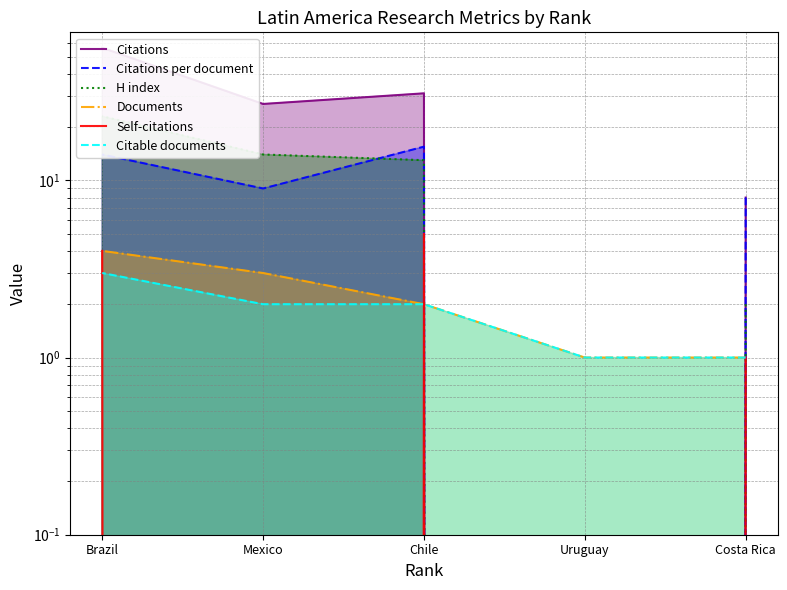

How many interior local peaks does the Citations series have?

1